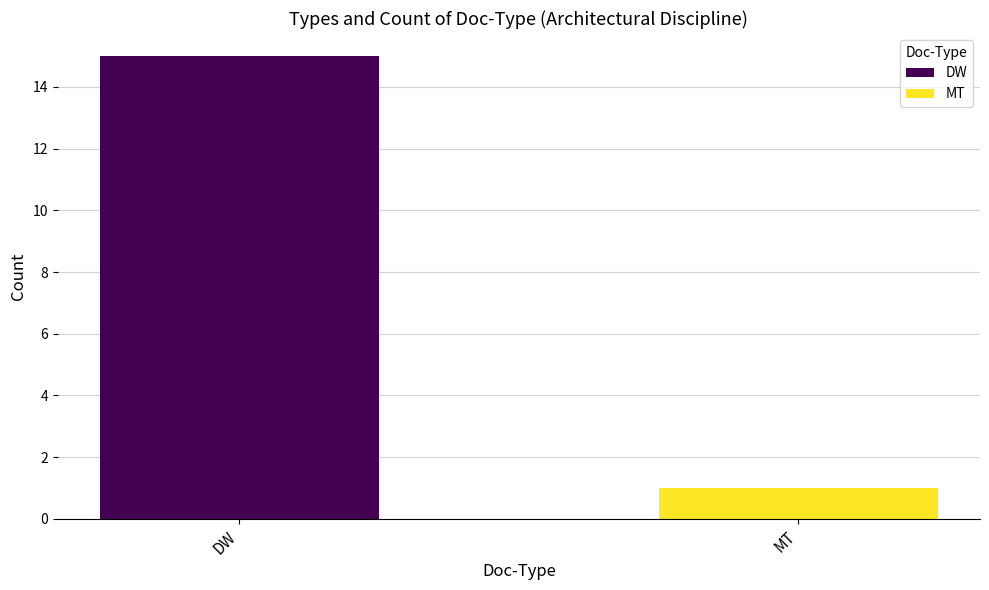

Reading left to right, list all the values displayed in this chart.

DW=15	MT=1